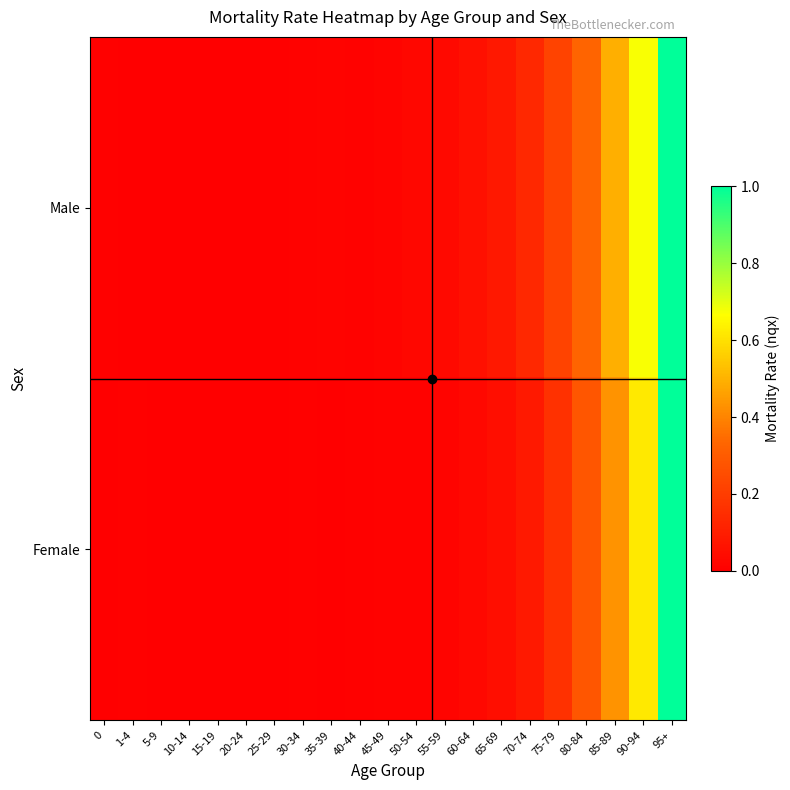

Which series has the largest range (max minus min)?

Female